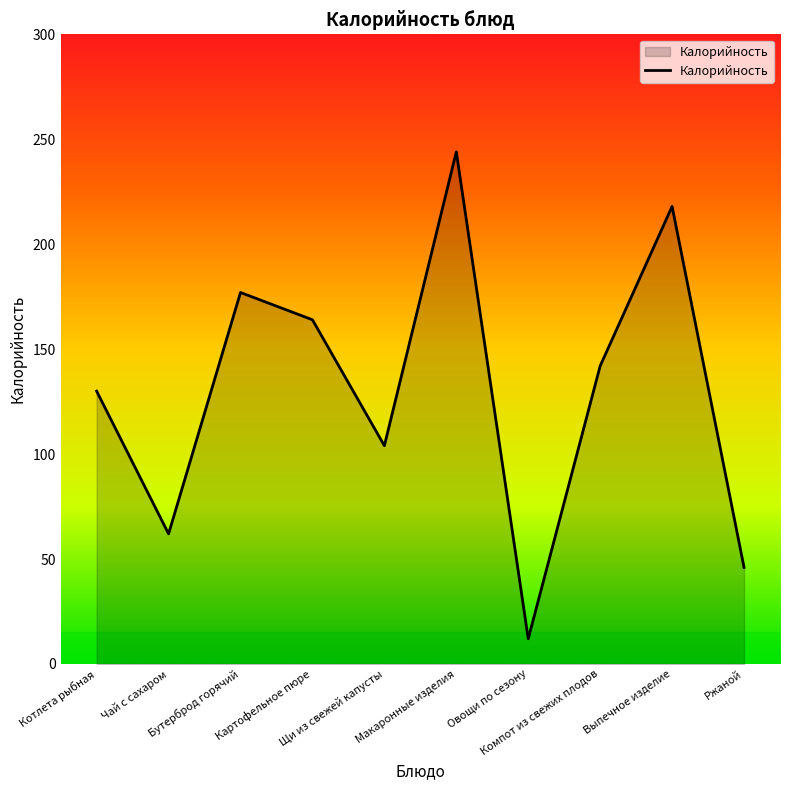

What is the smallest value displayed?

12